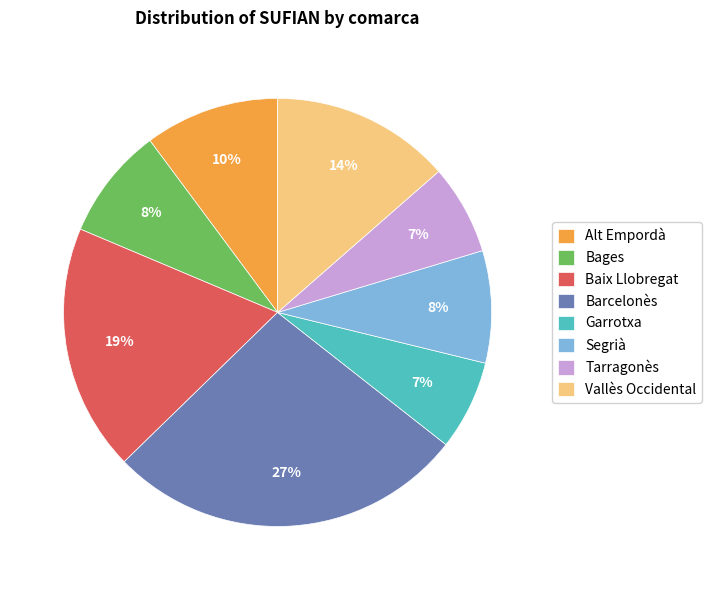

To the nearest percent, what is the difference between the Baix Llobregat and Vallès Occidental slice percentages?

5%